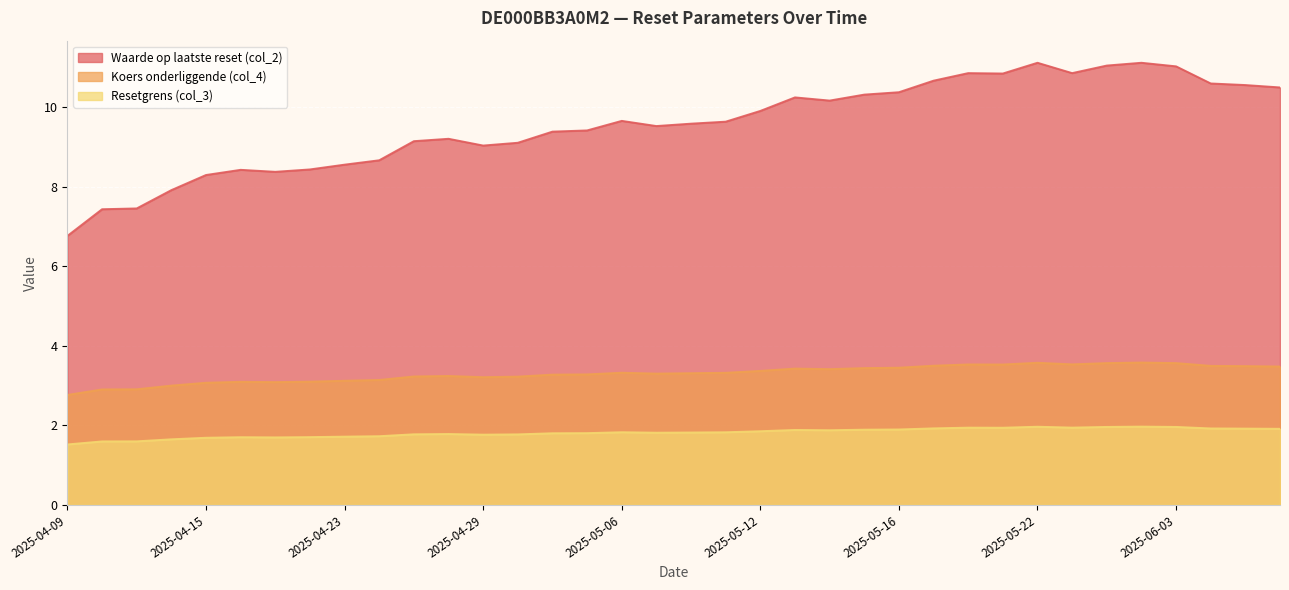

Reading left to right, list all the values displayed in this chart.

Waarde op laatste reset (col_2): 2025-04-09=6.8	2025-04-10=7.4	2025-04-11=7.5	2025-04-14=7.9	2025-04-15=8.3	2025-04-16=8.4	2025-04-17=8.4	2025-04-22=8.4	2025-04-23=8.6	2025-04-24=8.7	2025-04-25=9.1	2025-04-28=9.2	2025-04-29=9.0	2025-04-30=9.1	2025-05-02=9.4	2025-05-05=9.4	2025-05-06=9.7	2025-05-07=9.5	2025-05-08=9.6	2025-05-09=9.6	2025-05-12=9.9	2025-05-13=10.2	2025-05-14=10.2	2025-05-15=10.3	2025-05-16=10.4	2025-05-19=10.7	2025-05-20=10.8	2025-05-21=10.8	2025-05-22=11.1	2025-05-23=10.8	2025-05-26=11.0	2025-06-02=11.1	2025-06-03=11.0	2025-06-04=10.6	2025-06-05=10.6	2025-06-06=10.5
Resetgrens (col_3): 2025-04-09=1.5	2025-04-10=1.6	2025-04-11=1.6	2025-04-14=1.6	2025-04-15=1.7	2025-04-16=1.7	2025-04-17=1.7	2025-04-22=1.7	2025-04-23=1.7	2025-04-24=1.7	2025-04-25=1.8	2025-04-28=1.8	2025-04-29=1.8	2025-04-30=1.8	2025-05-02=1.8	2025-05-05=1.8	2025-05-06=1.8	2025-05-07=1.8	2025-05-08=1.8	2025-05-09=1.8	2025-05-12=1.9	2025-05-13=1.9	2025-05-14=1.9	2025-05-15=1.9	2025-05-16=1.9	2025-05-19=1.9	2025-05-20=1.9	2025-05-21=1.9	2025-05-22=2.0	2025-05-23=1.9	2025-05-26=2.0	2025-06-02=2.0	2025-06-03=2.0	2025-06-04=1.9	2025-06-05=1.9	2025-06-06=1.9
Koers onderliggende (col_4): 2025-04-09=2.8	2025-04-10=2.9	2025-04-11=2.9	2025-04-14=3.0	2025-04-15=3.1	2025-04-16=3.1	2025-04-17=3.1	2025-04-22=3.1	2025-04-23=3.1	2025-04-24=3.1	2025-04-25=3.2	2025-04-28=3.2	2025-04-29=3.2	2025-04-30=3.2	2025-05-02=3.3	2025-05-05=3.3	2025-05-06=3.3	2025-05-07=3.3	2025-05-08=3.3	2025-05-09=3.3	2025-05-12=3.4	2025-05-13=3.4	2025-05-14=3.4	2025-05-15=3.4	2025-05-16=3.4	2025-05-19=3.5	2025-05-20=3.5	2025-05-21=3.5	2025-05-22=3.6	2025-05-23=3.5	2025-05-26=3.6	2025-06-02=3.6	2025-06-03=3.6	2025-06-04=3.5	2025-06-05=3.5	2025-06-06=3.5